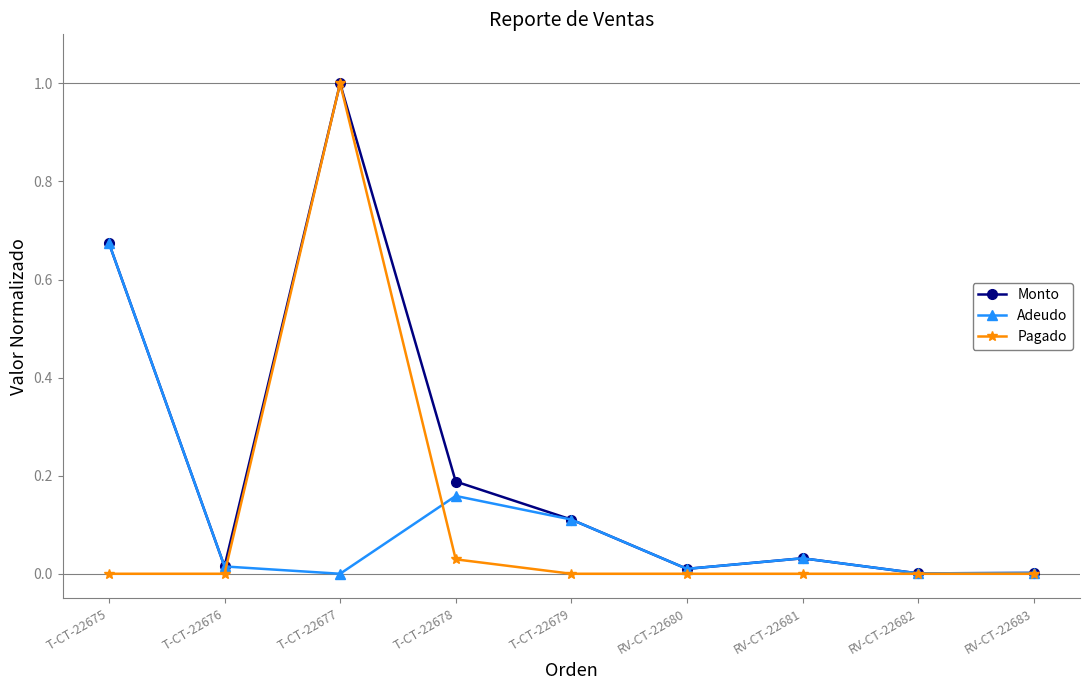

What is the maximum value shown in the chart?

1.0